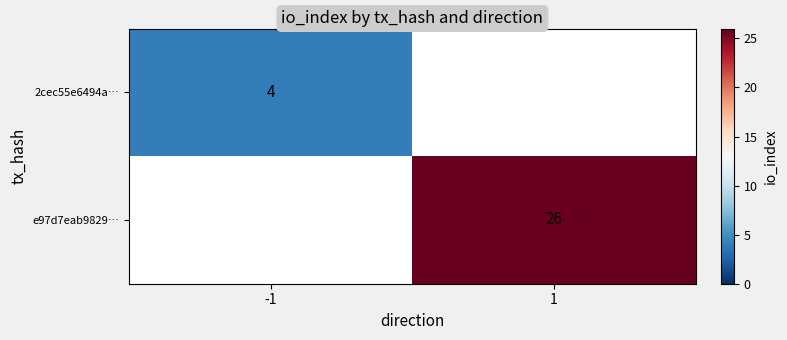

True or false: e97d7eab9829… has a value of 14 at 1.

False